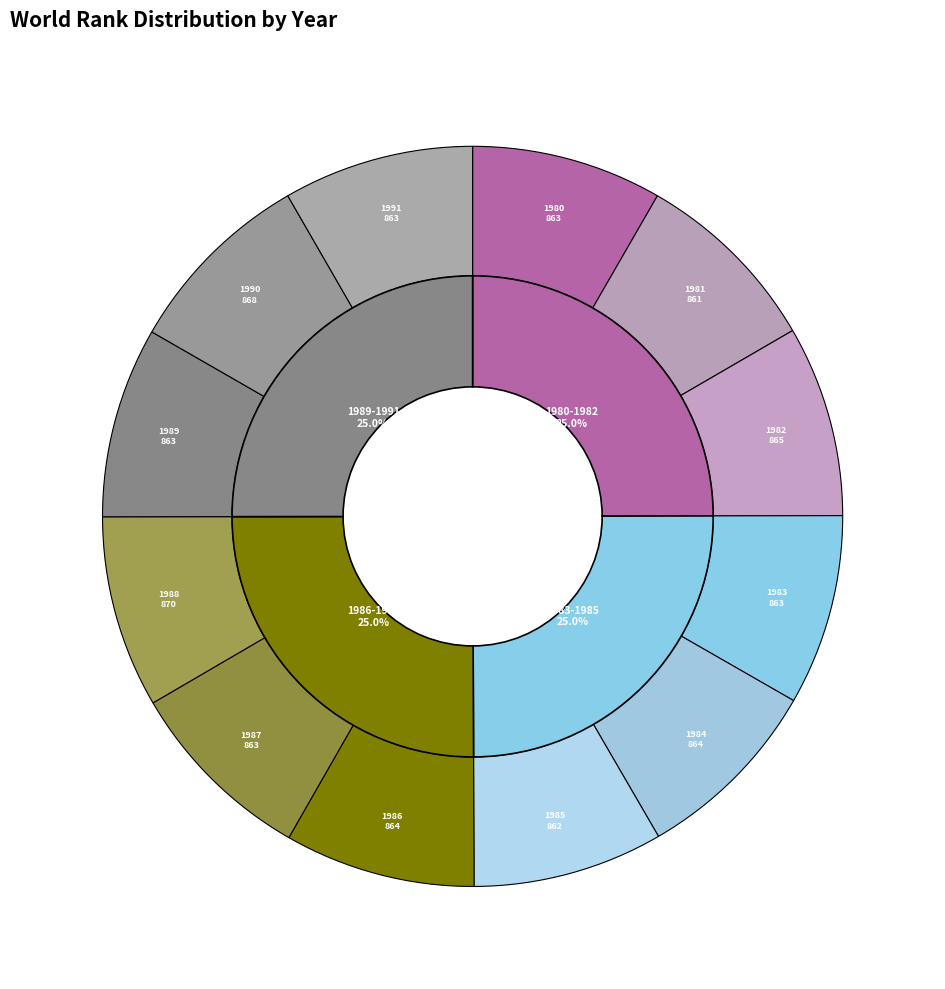

How many slices are in this pie chart?

12